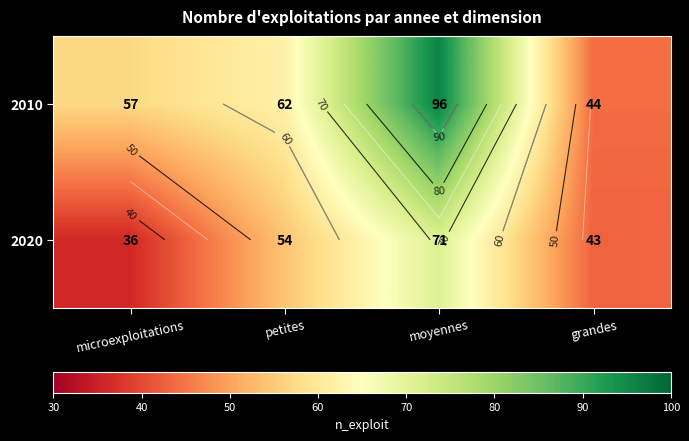

Rank the series at grandes from highest to lowest value.

2010, 2020